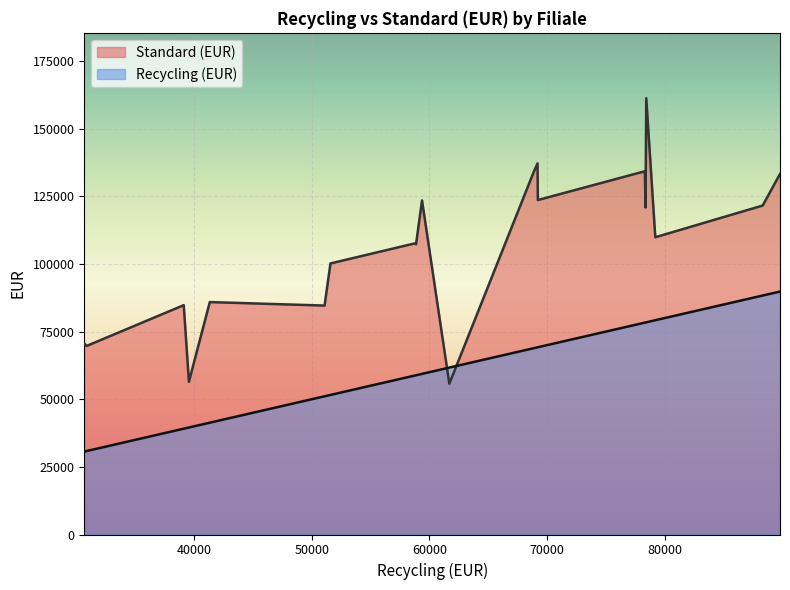

Which series has the widest spread of values?

Standard (EUR)